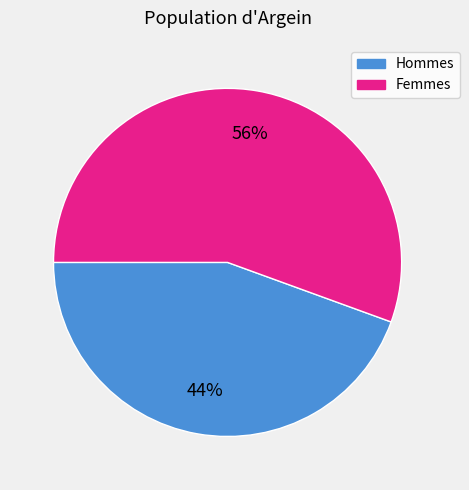

Does any single category account for the majority?

Yes